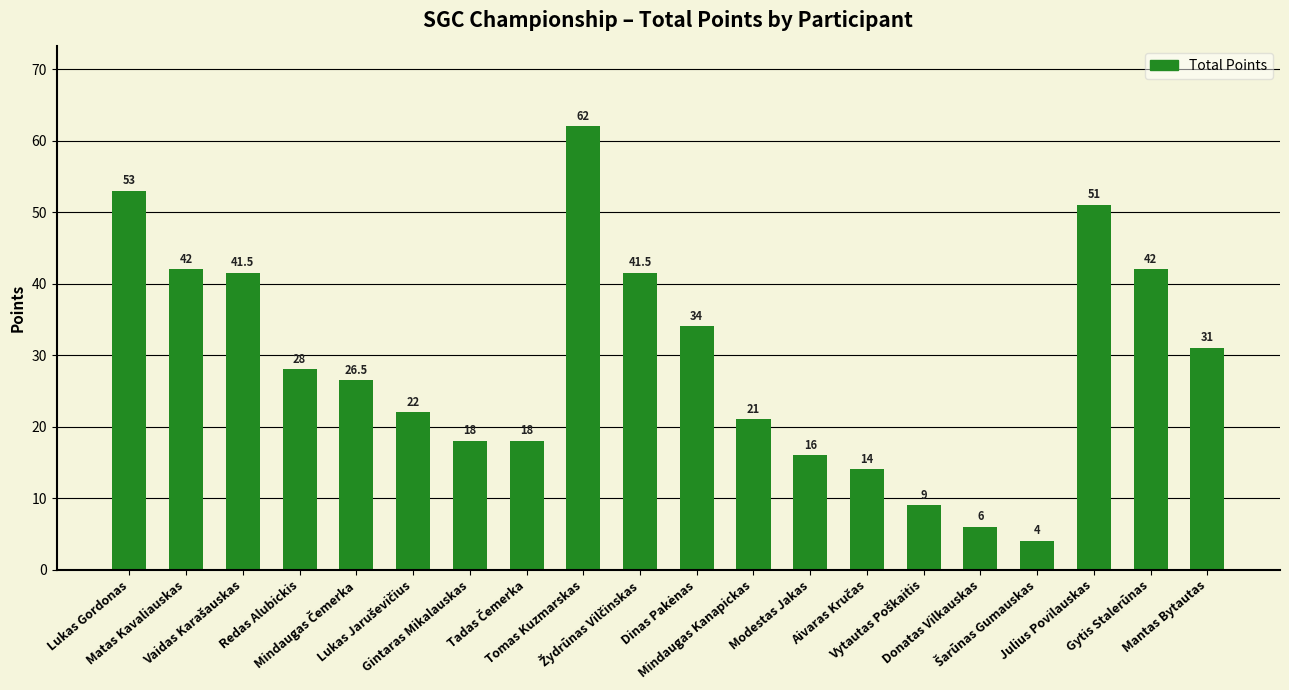

What is the value of the 7th bar from the left?

18.0